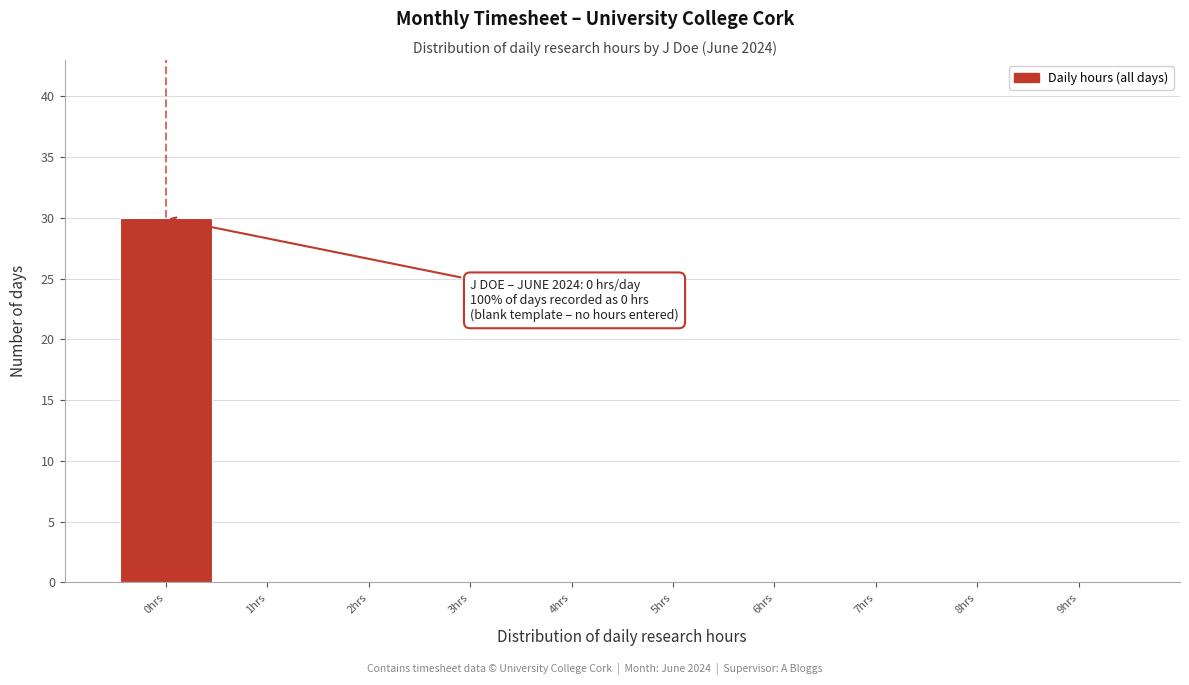

Over which range of the x-axis is the bar tallest?

-0.5 to 0.5